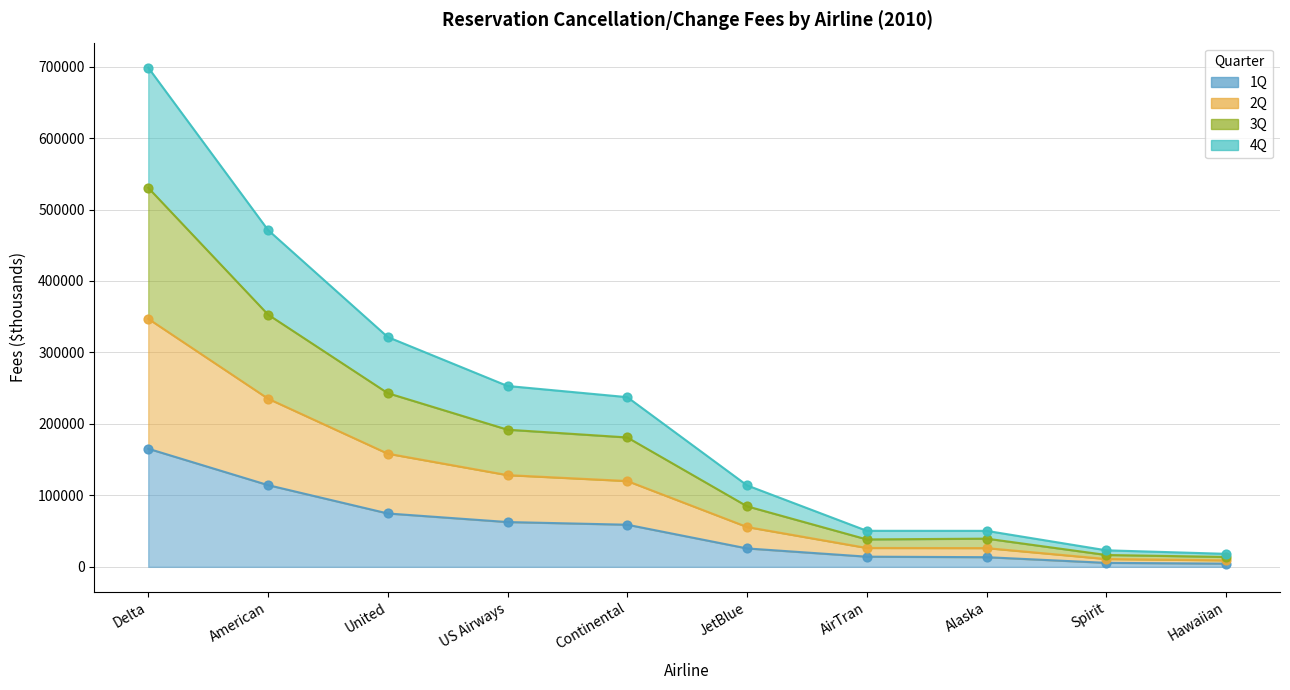

Is the value of 2Q at Alaska greater than the value of 4Q at JetBlue?

No